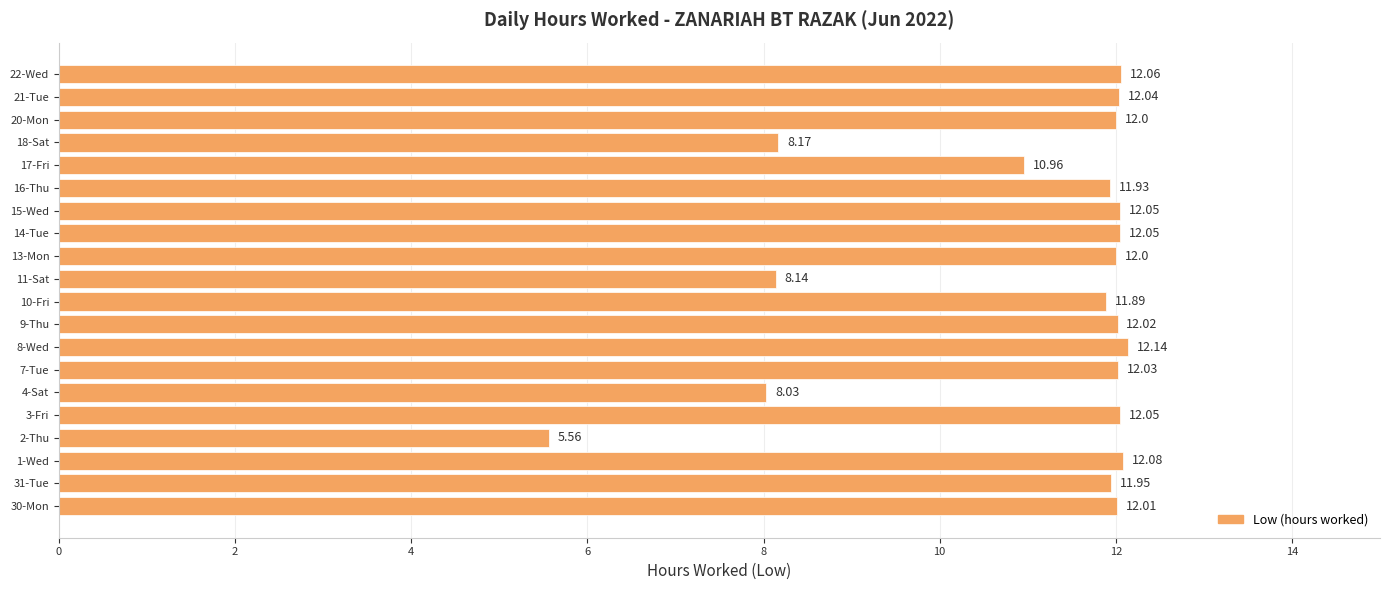

What is the difference between the maximum and minimum values?

6.6